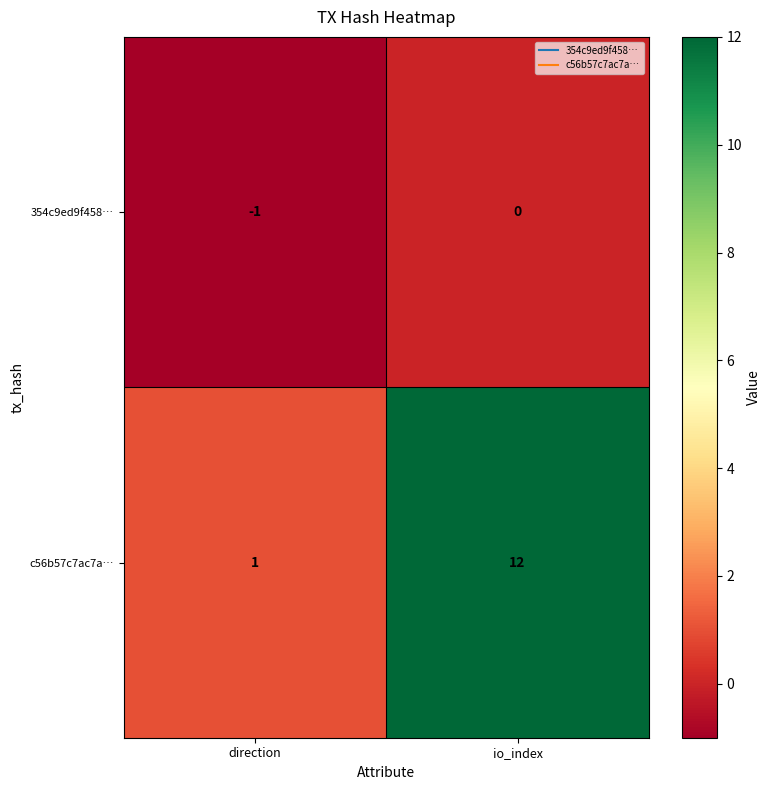

Reading left to right, transcribe all the data shown in this chart.

354c9ed9f458…: -1	0
c56b57c7ac7a…: 1	12